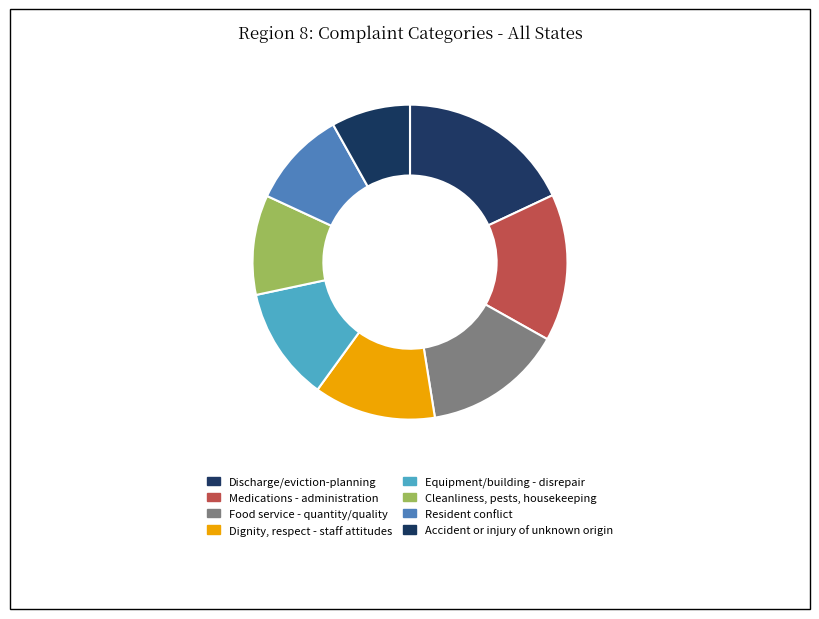

To the nearest percent, what percentage of the pie is Medications - administration?

15%